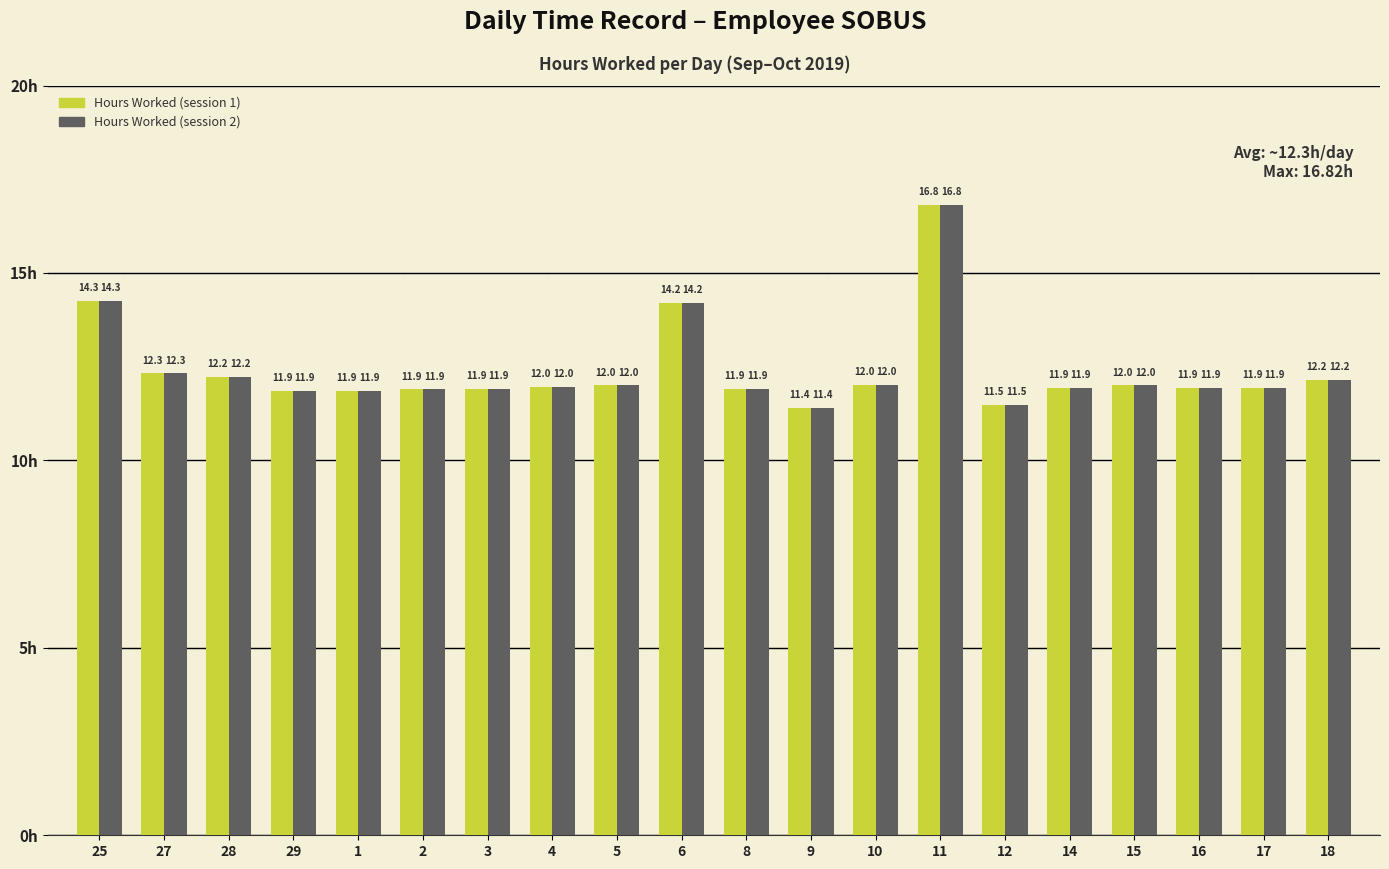

What is the sum of all Hours Worked (session 1) values?

248.1